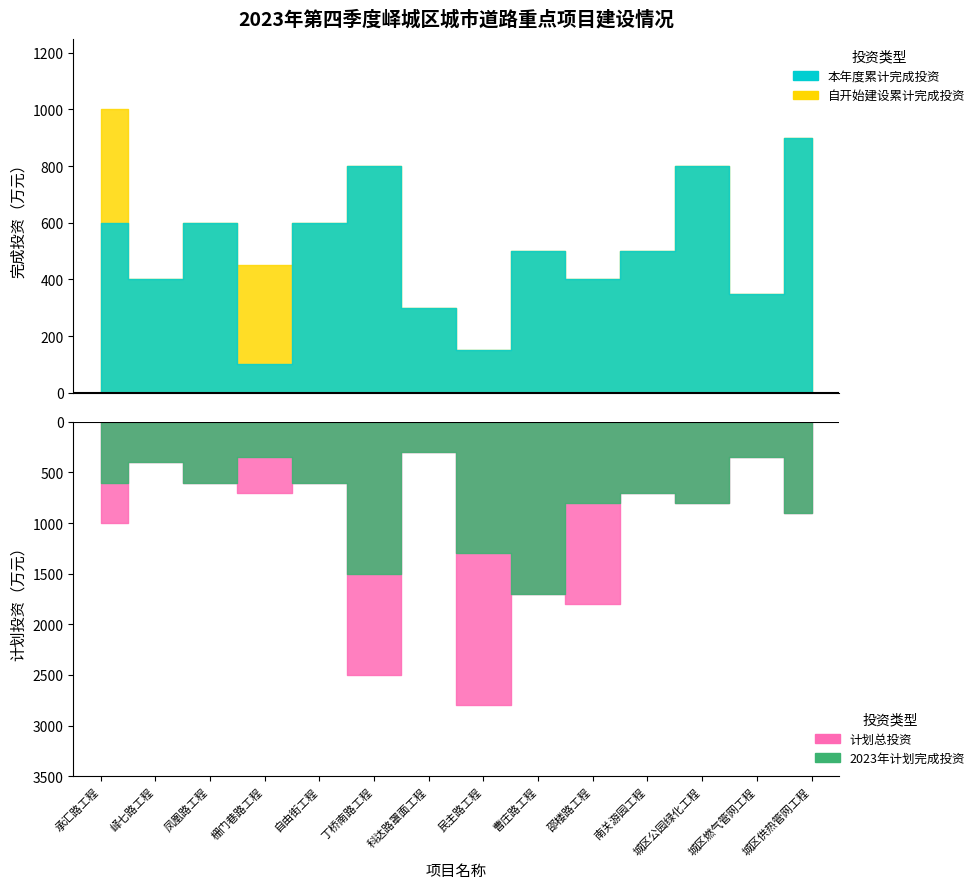

In 本年度累计完成投资, how many points are higher than both neighbors (excluding endpoints)?

4